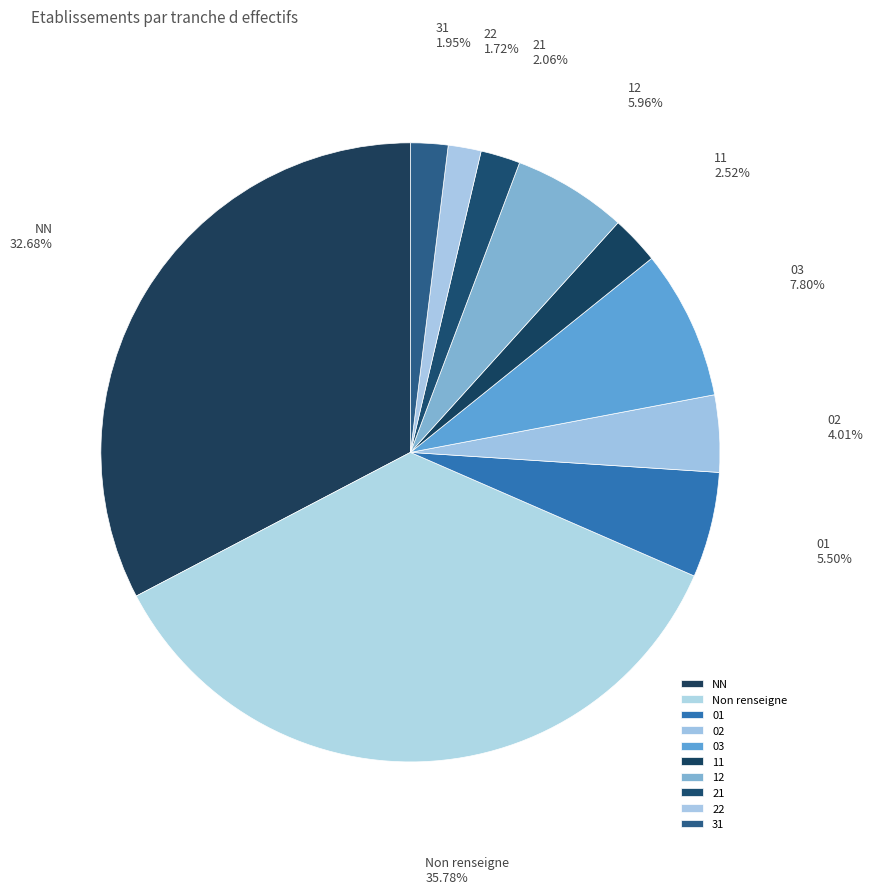

To the nearest percent, what percentage of the pie is 12?

6%